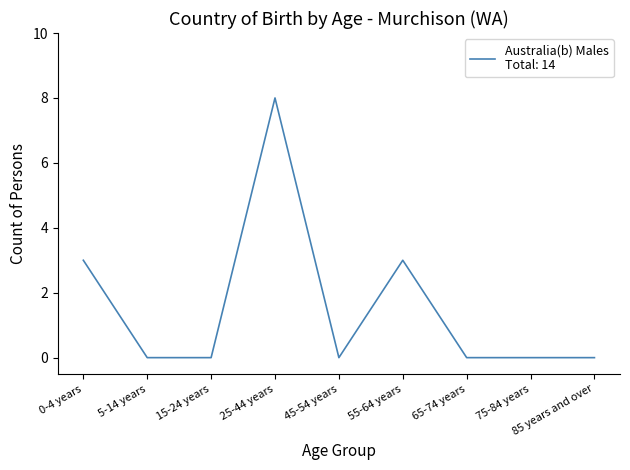

True or false: the data shows 5 at 65-74 years.

False